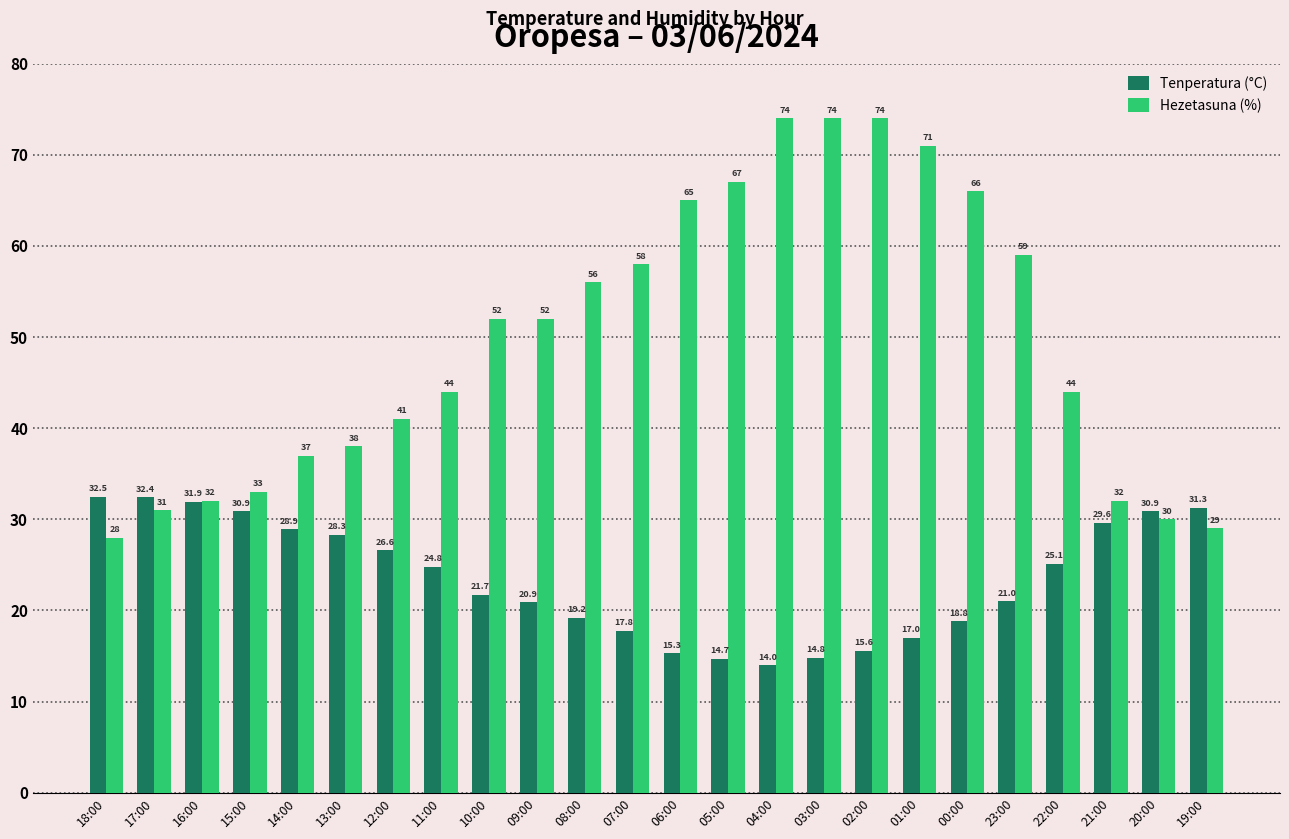

Which series has the largest total across all categories?

Hezetasuna (%)